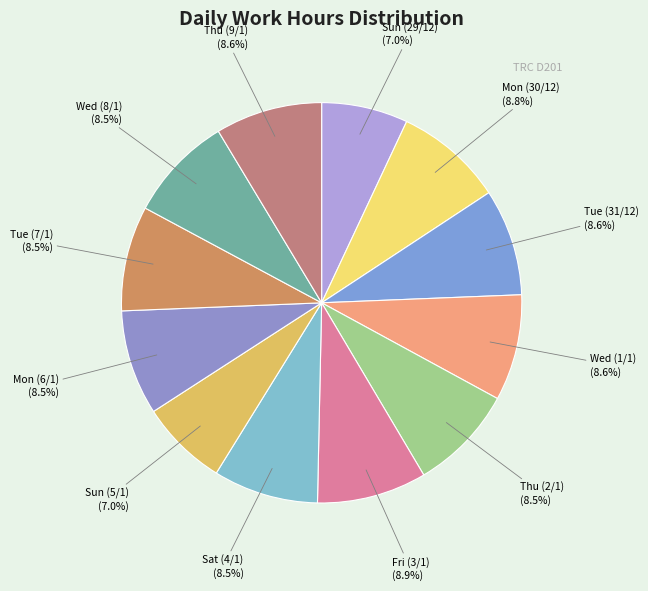

To the nearest percent, what is the average slice percentage?

8%